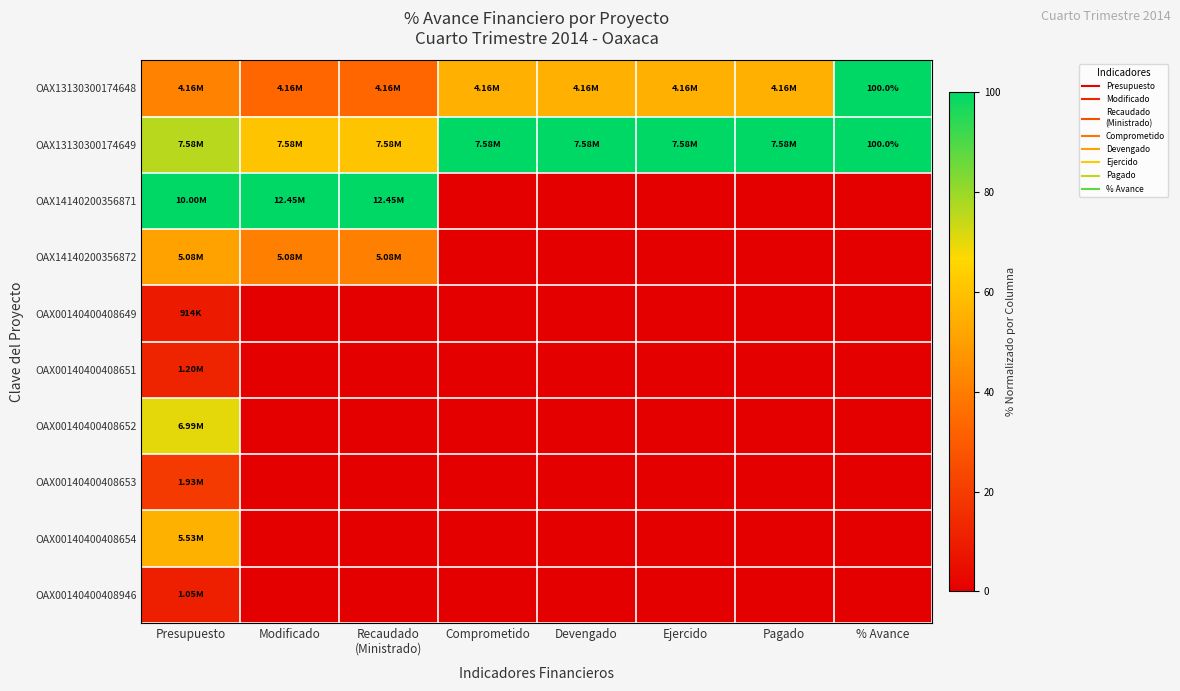

What is the difference between the OAX14140200356872 values at Recaudado (Ministrado) and Devengado?

40.8